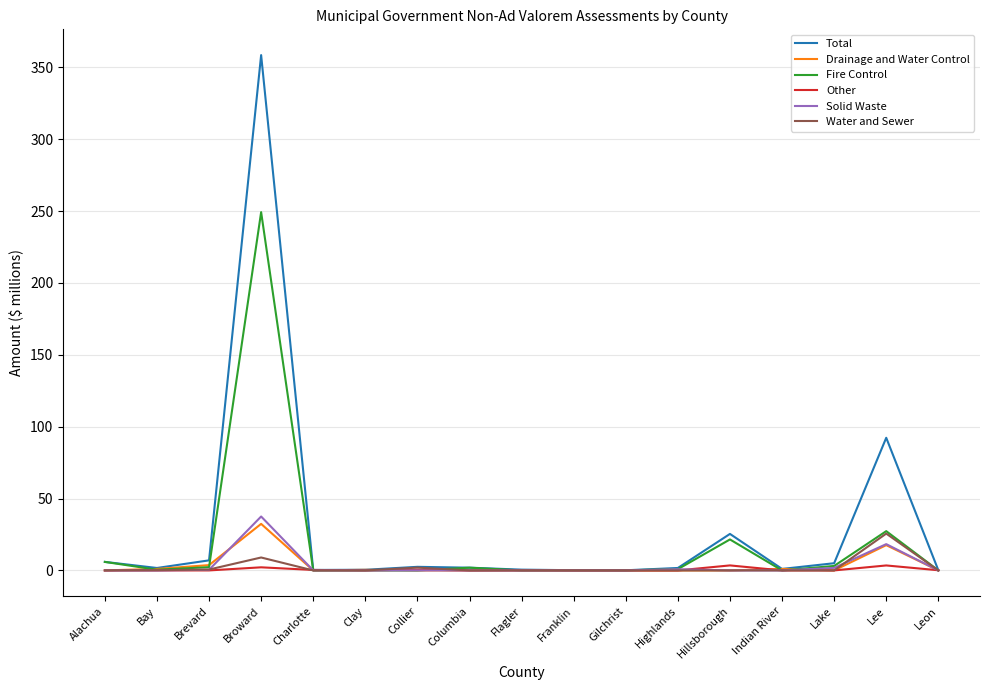

What is the greatest value displayed?

358.5